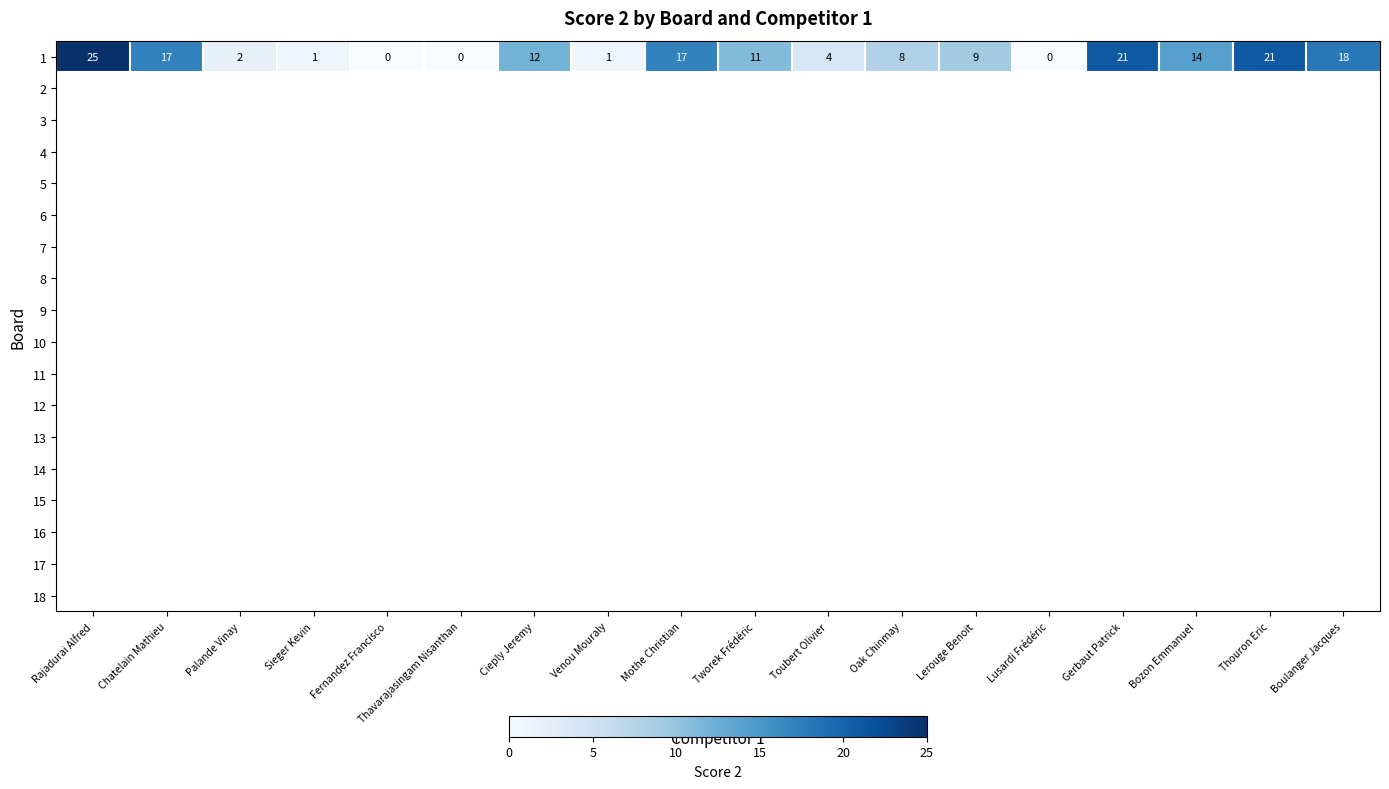

How many categories are shown in the chart?

18